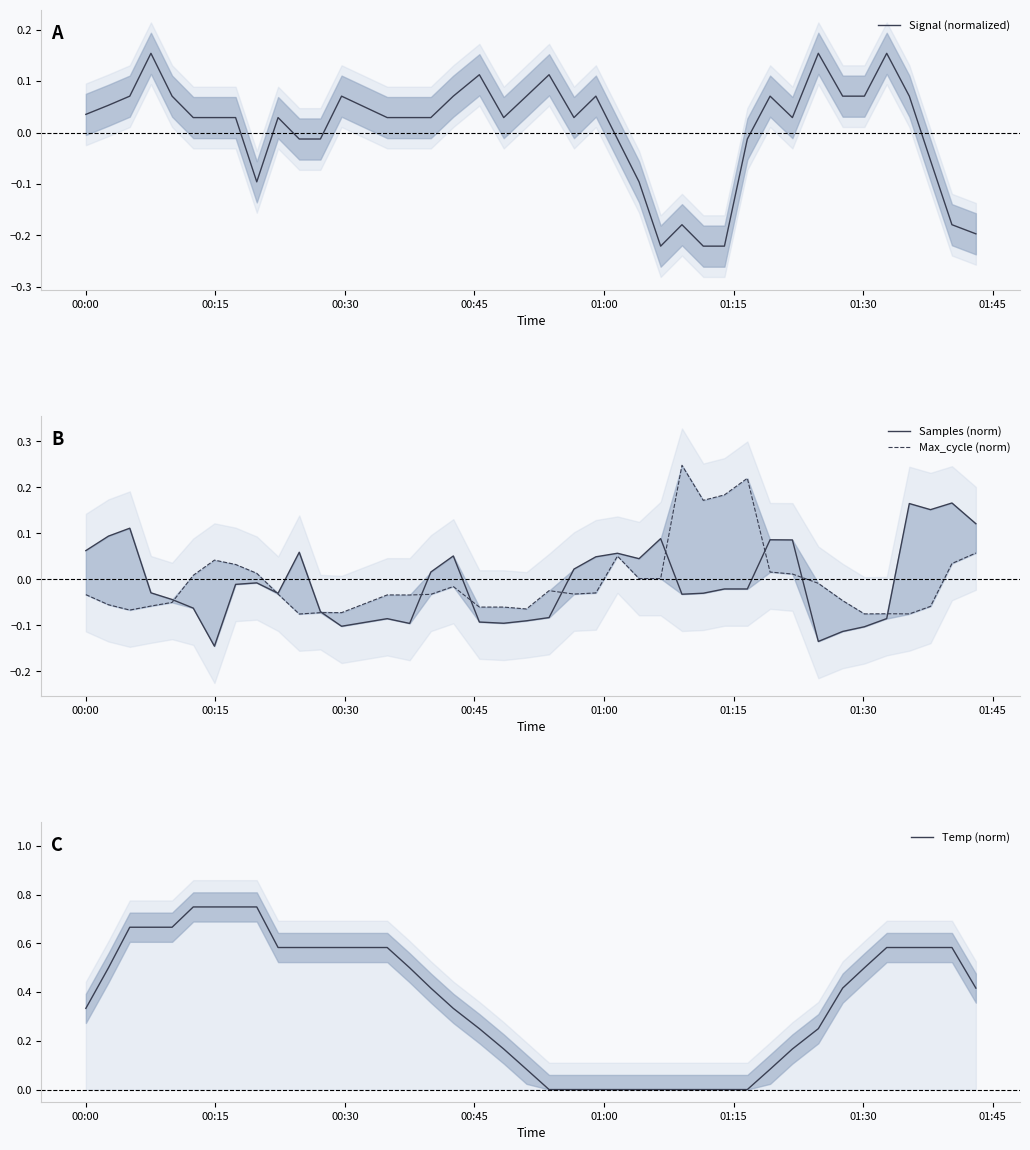

Reading right to left, transcribe all the data shown in this chart.

Signal (normalized): -0.2	-0.2	-0.1	0.1	0.2	0.1	0.1	0.2	0.0	0.1	-0.0	-0.2	-0.2	-0.2	-0.2	-0.1	-0.0	0.1	0.0	0.1	0.1	0.0	0.1	0.1	0.0	0.0	0.0	0.1	-0.0	-0.0	0.0	-0.1	0.0	0.0	0.0	0.1	0.2	0.1	0.1	0.0
Samples (norm): 0.1	0.2	0.2	0.2	-0.1	-0.1	-0.1	-0.1	0.1	0.1	-0.0	-0.0	-0.0	-0.0	0.1	0.0	0.1	0.0	0.0	-0.1	-0.1	-0.1	-0.1	0.1	0.0	-0.1	-0.1	-0.1	-0.1	0.1	-0.0	-0.0	-0.0	-0.1	-0.1	-0.0	-0.0	0.1	0.1	0.1
Max_cycle (norm): 0.1	0.0	-0.1	-0.1	-0.1	-0.1	-0.0	-0.0	0.0	0.0	0.2	0.2	0.2	0.2	0.0	0.0	0.1	-0.0	-0.0	-0.0	-0.1	-0.1	-0.1	-0.0	-0.0	-0.0	-0.0	-0.1	-0.1	-0.1	-0.0	0.0	0.0	0.0	0.0	-0.1	-0.1	-0.1	-0.1	-0.0
Temp (norm): 0.4	0.6	0.6	0.6	0.6	0.5	0.4	0.3	0.2	0.1	0.0	0.0	0.0	0.0	0.0	0.0	0.0	0.0	0.0	0.0	0.1	0.2	0.3	0.3	0.4	0.5	0.6	0.6	0.6	0.6	0.6	0.8	0.8	0.8	0.8	0.7	0.7	0.7	0.5	0.3